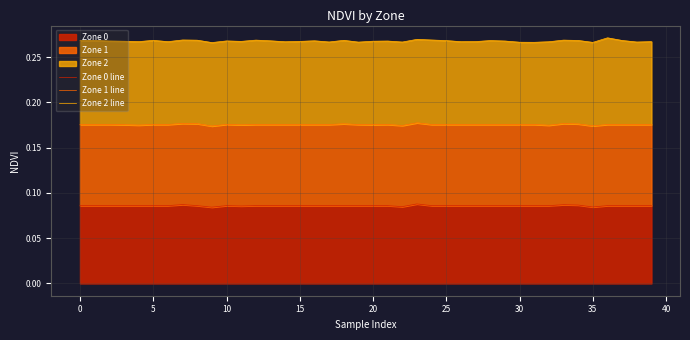

What is the spread (max minus min) of values at 40?

0.2